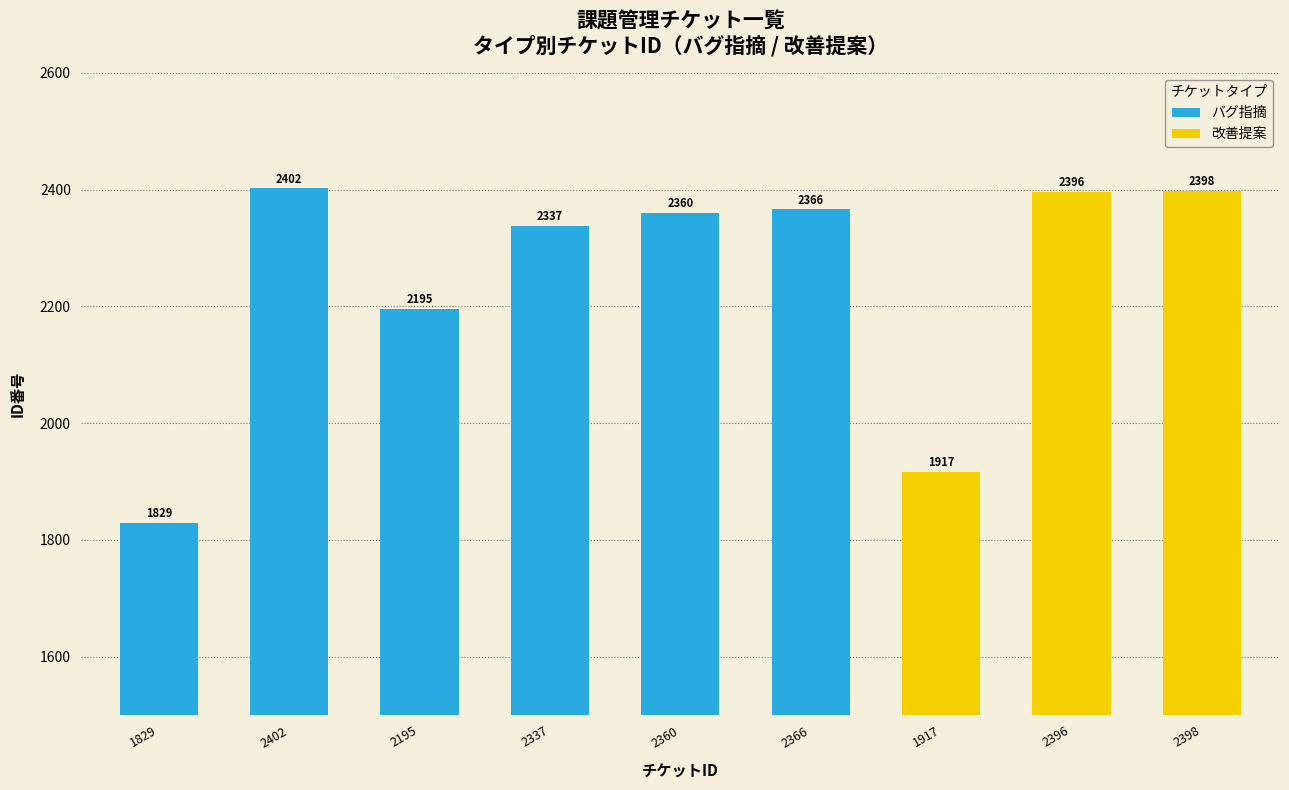

What is the sum of the values at 2360 and 2402?

4762